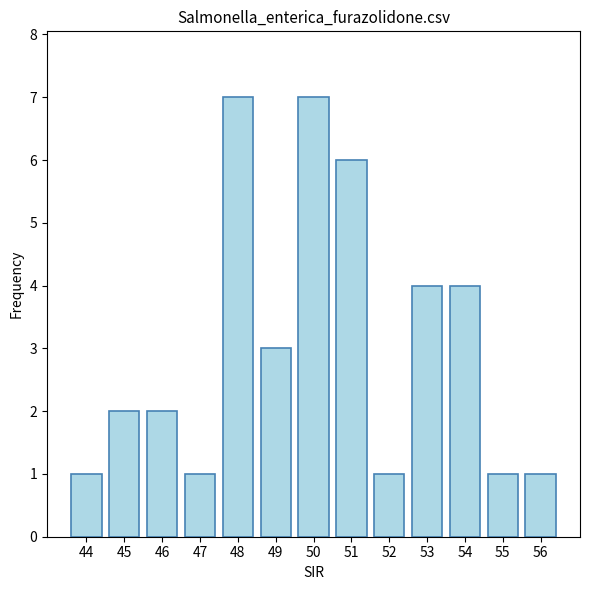

Reading right to left, what are all the values shown in this chart?

56=1	55=1	54=4	53=4	52=1	51=6	50=7	49=3	48=7	47=1	46=2	45=2	44=1